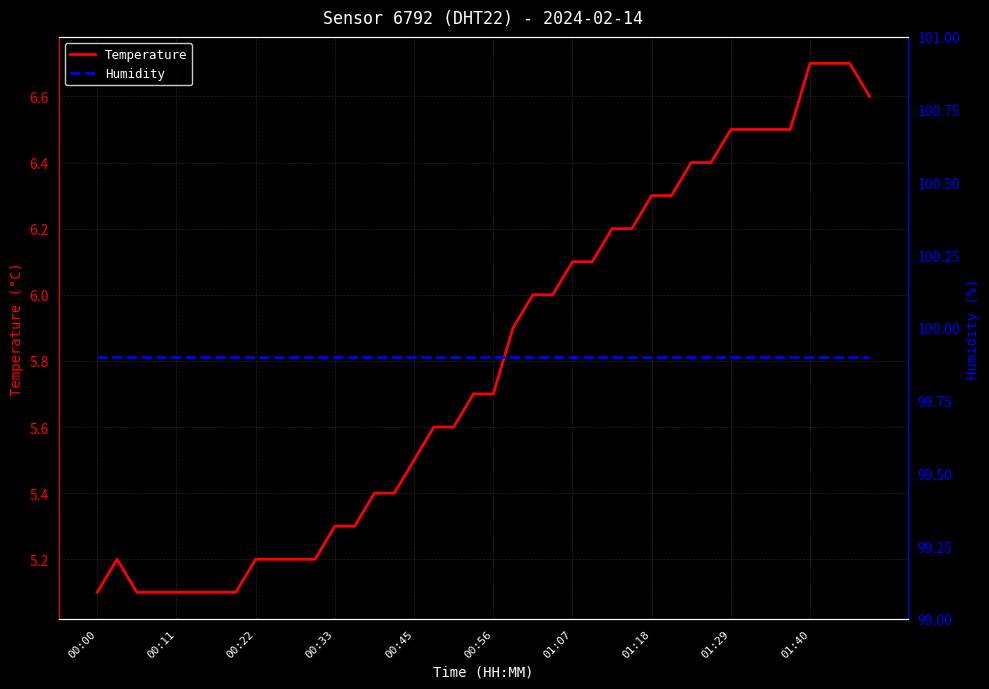

Which series has the widest spread of values?

Temperature